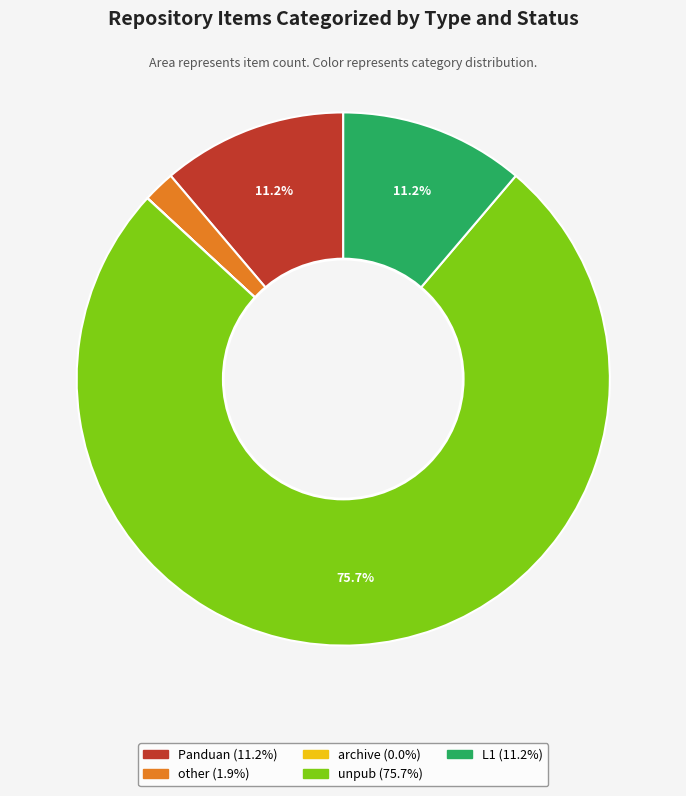

To the nearest percent, what is the difference between the largest and smallest slice percentages?

76%